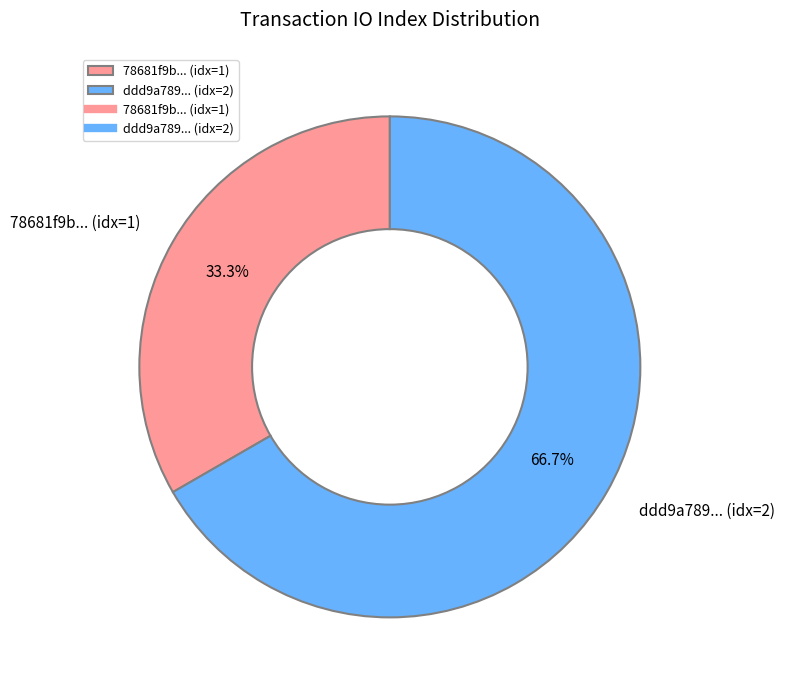

What percentage is NOT represented by ddd9a789... (idx=2)?

33.3%